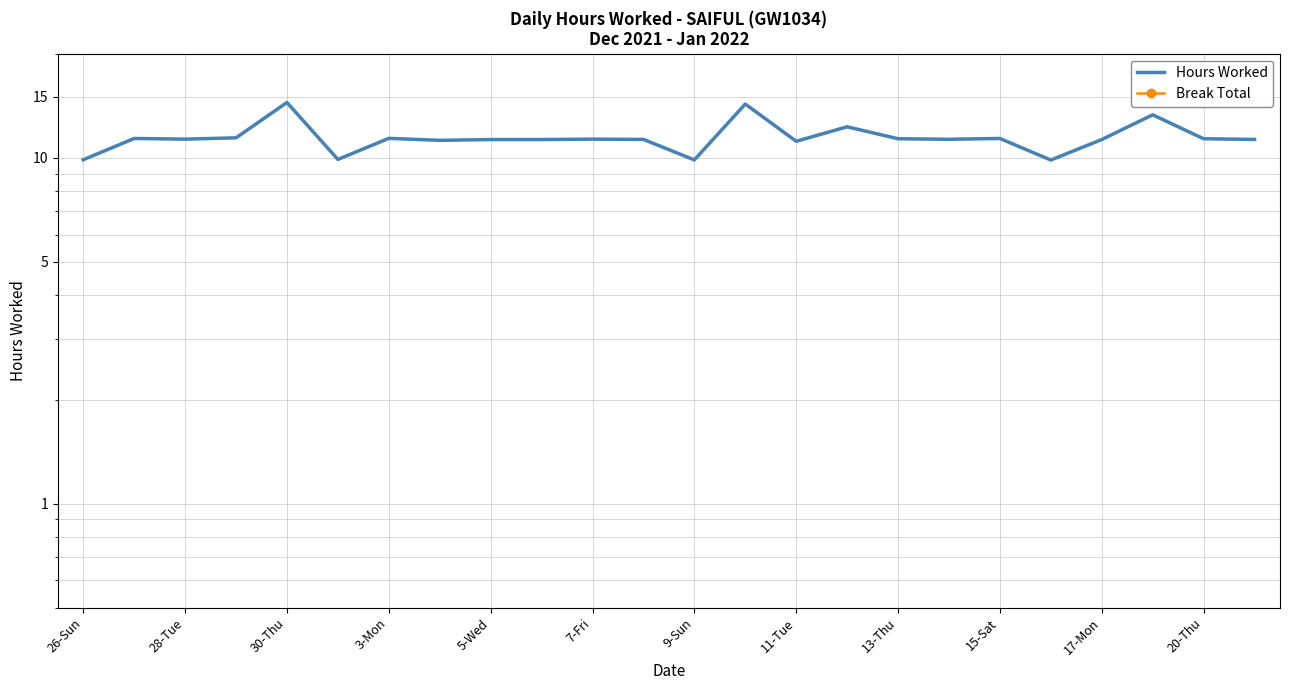

At which label does Break Total reach its peak?

26-Sun